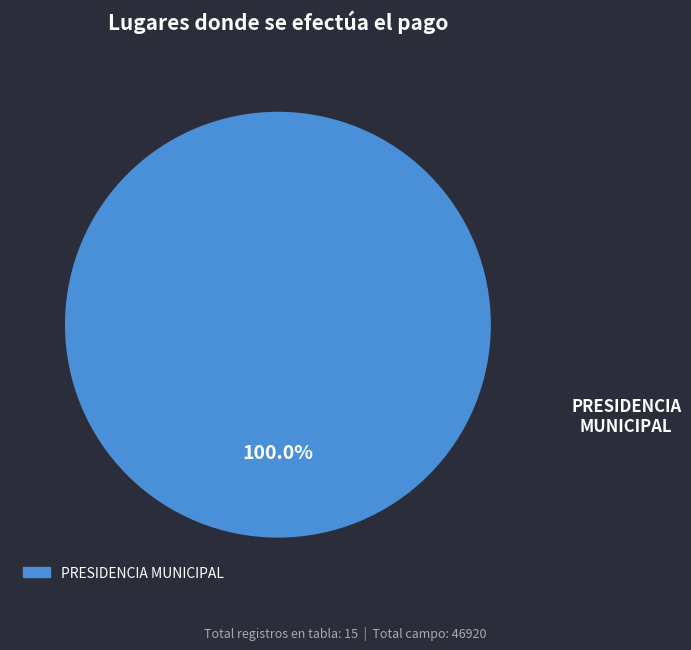

Rank the categories by value from lowest to highest.

PRESIDENCIA MUNICIPAL